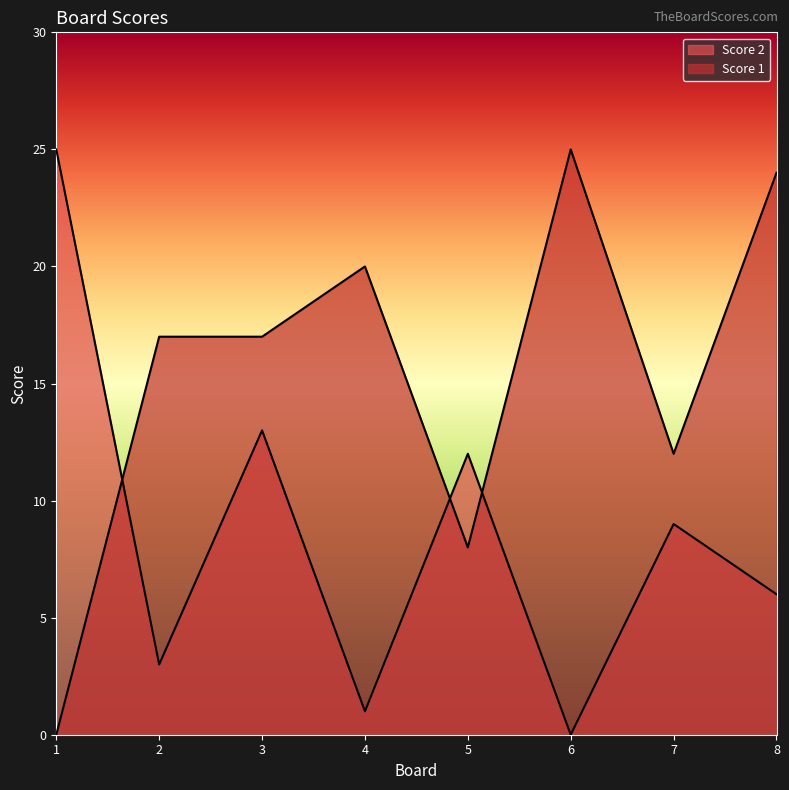

The Score 2 series shows 1 at 4. True or false?

True